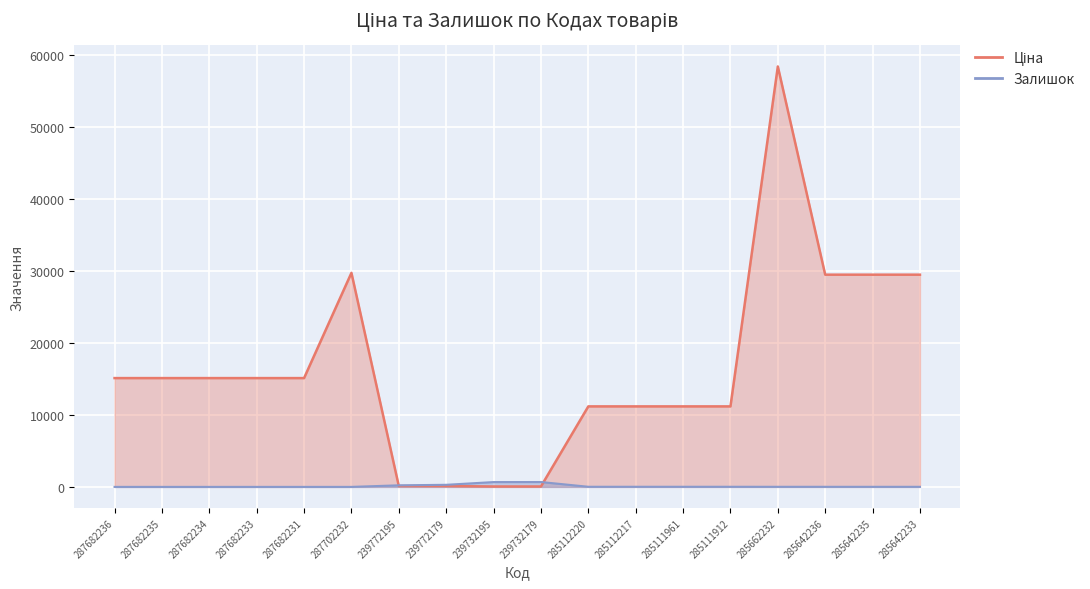

List the series in order of their overall mean, highest first.

Ціна, Залишок